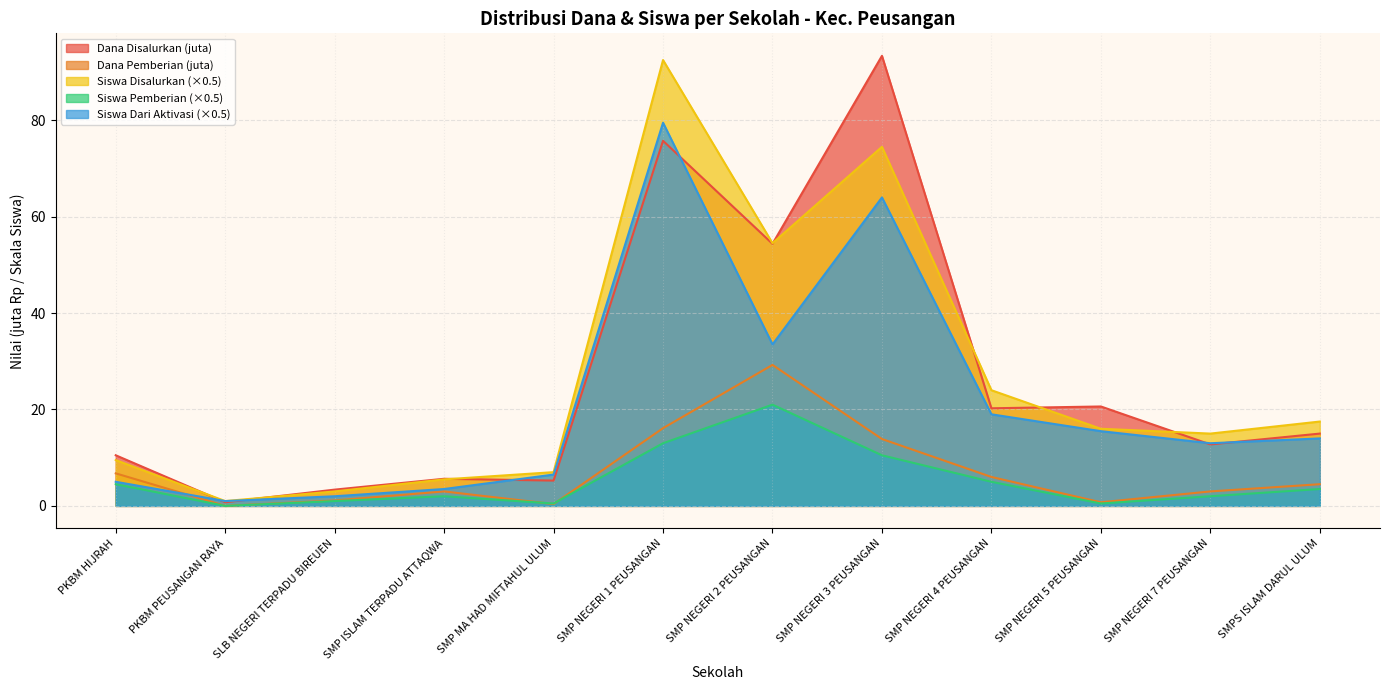

Count the number of data series in this chart.

5